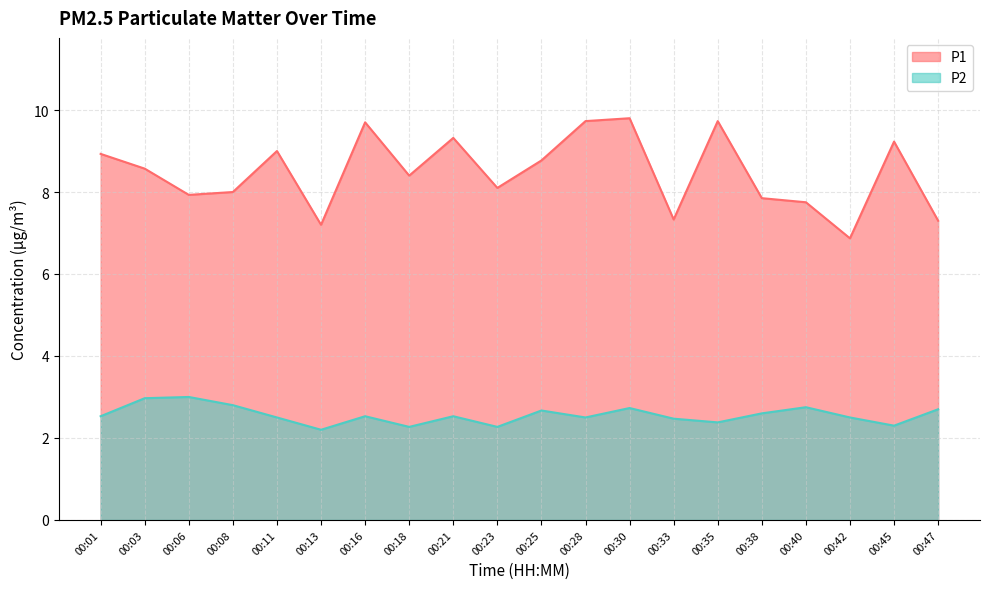

Reading left to right, transcribe all the data shown in this chart.

P1: 8.9	8.6	7.9	8.0	9.0	7.2	9.7	8.4	9.3	8.1	8.8	9.7	9.8	7.3	9.7	7.8	7.8	6.9	9.2	7.3
P2: 2.5	3.0	3.0	2.8	2.5	2.2	2.5	2.3	2.5	2.3	2.7	2.5	2.7	2.5	2.4	2.6	2.8	2.5	2.3	2.7